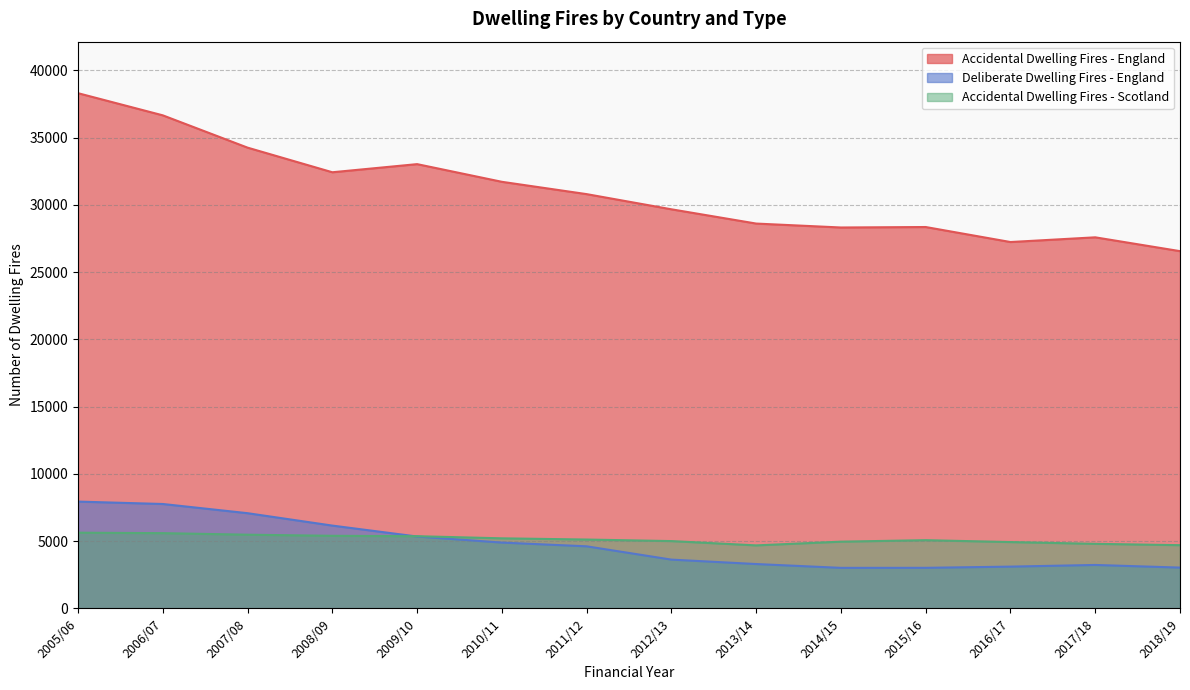

At which category does the chart reach its minimum across all series?

2014/15